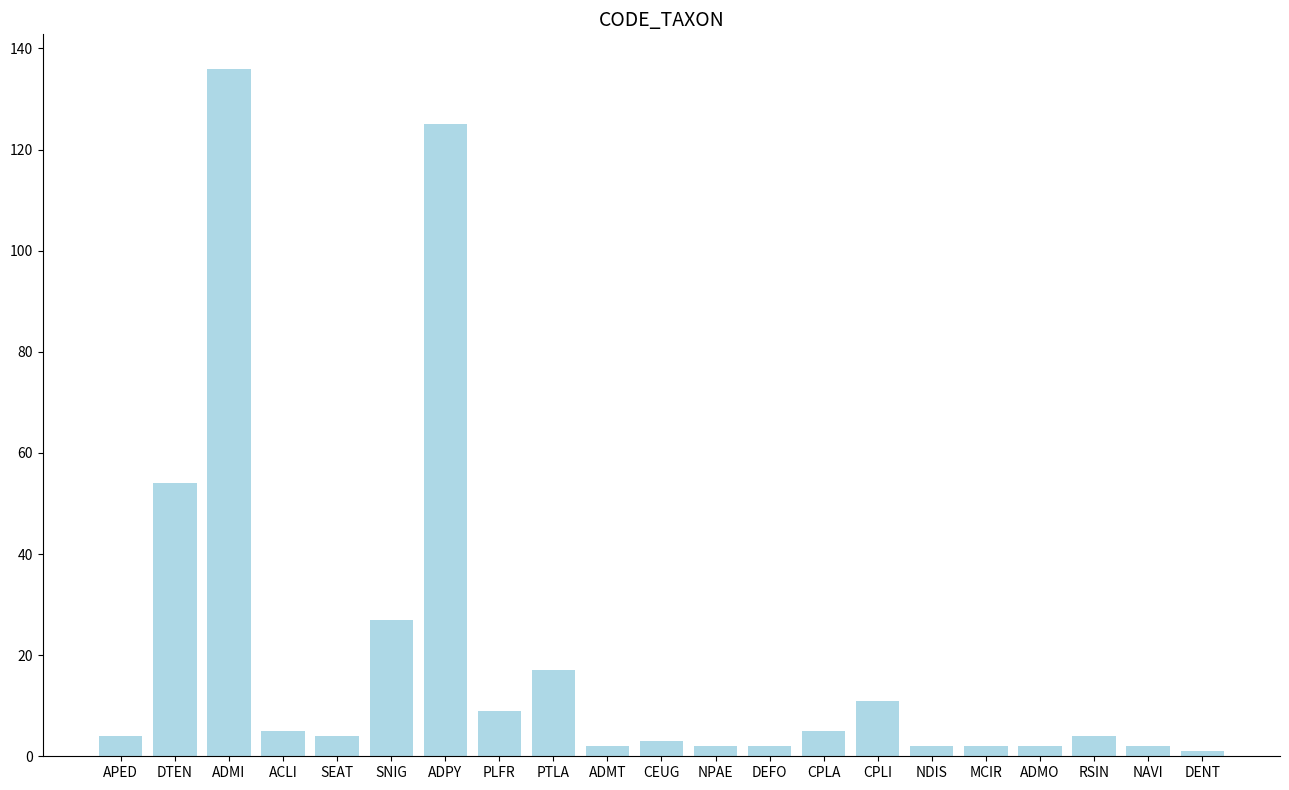

What is the difference between the values at DTEN and ADPY?

71